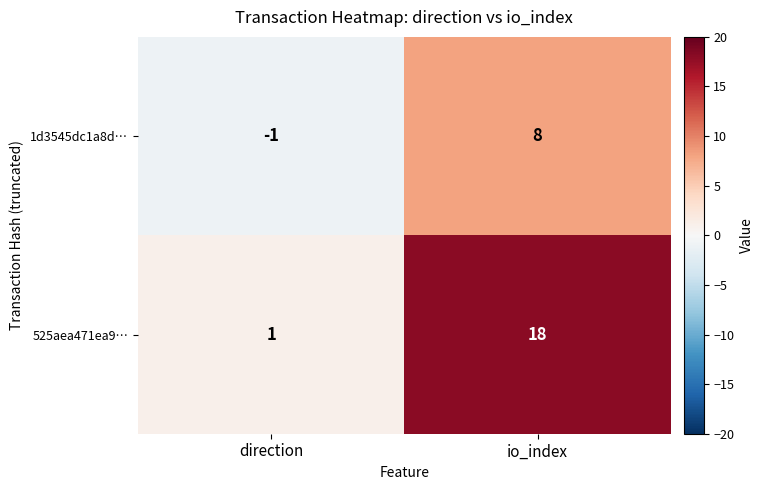

Rank the series by their maximum value, from highest to lowest.

525aea471ea9…, 1d3545dc1a8d…